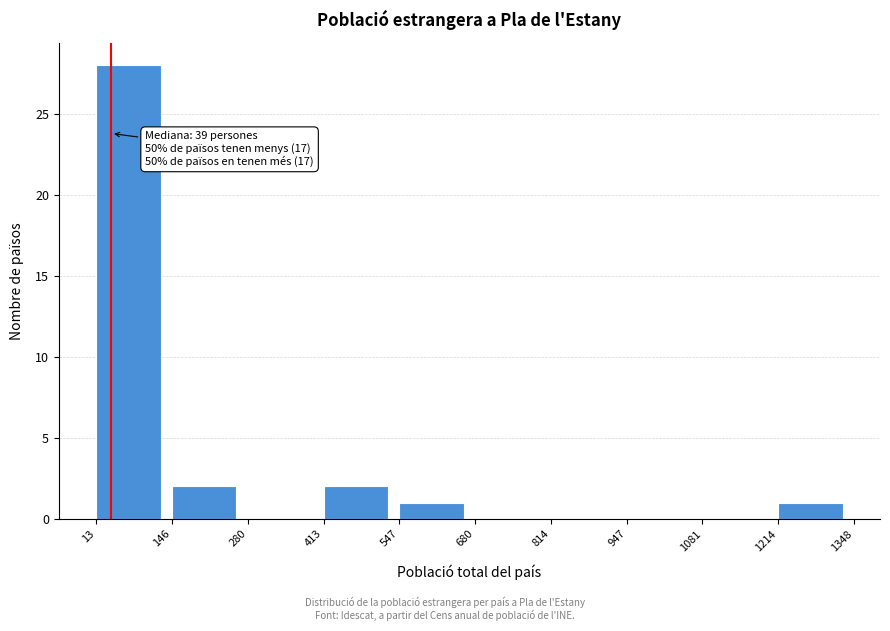

Over which range of the x-axis is the bar tallest?

13 to 146